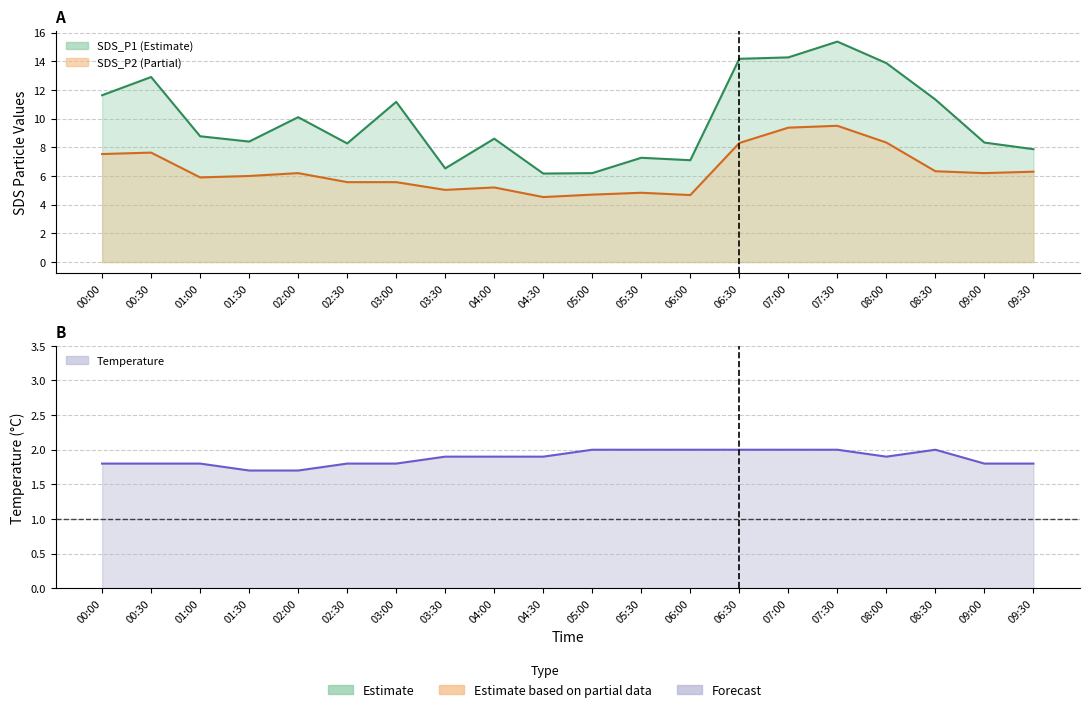

What is the sum of all Temp values?

37.6